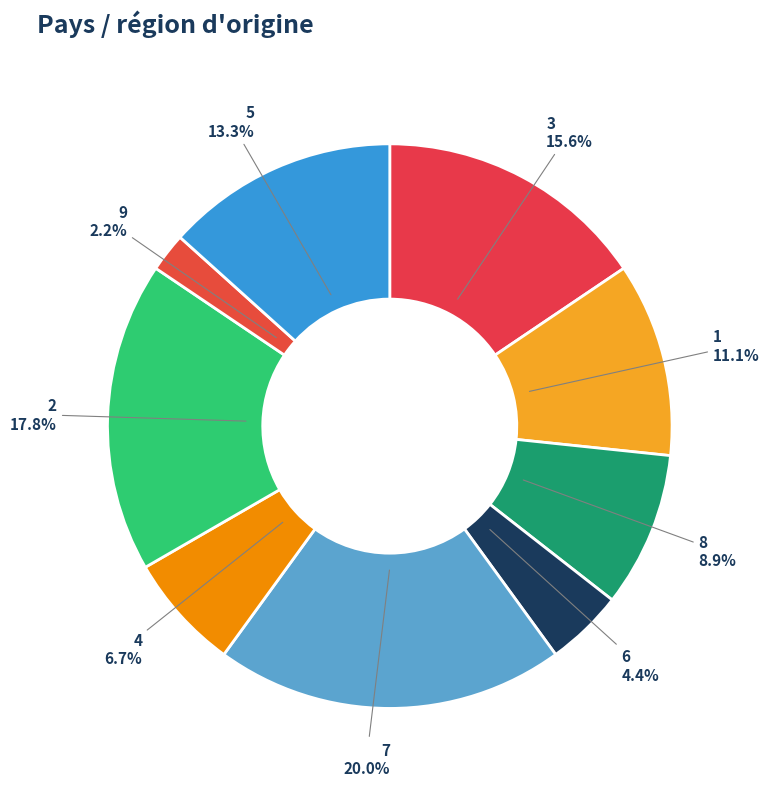

How many slices are in this pie chart?

9